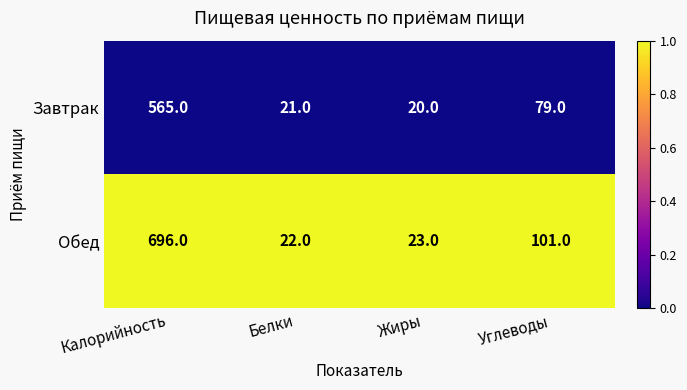

Rank the series at Белки from highest to lowest value.

Обед, Завтрак